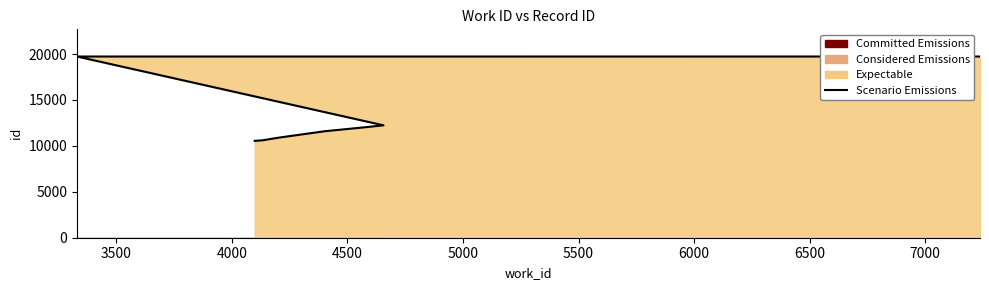

What is the difference between the maximum and second lowest values?

9131